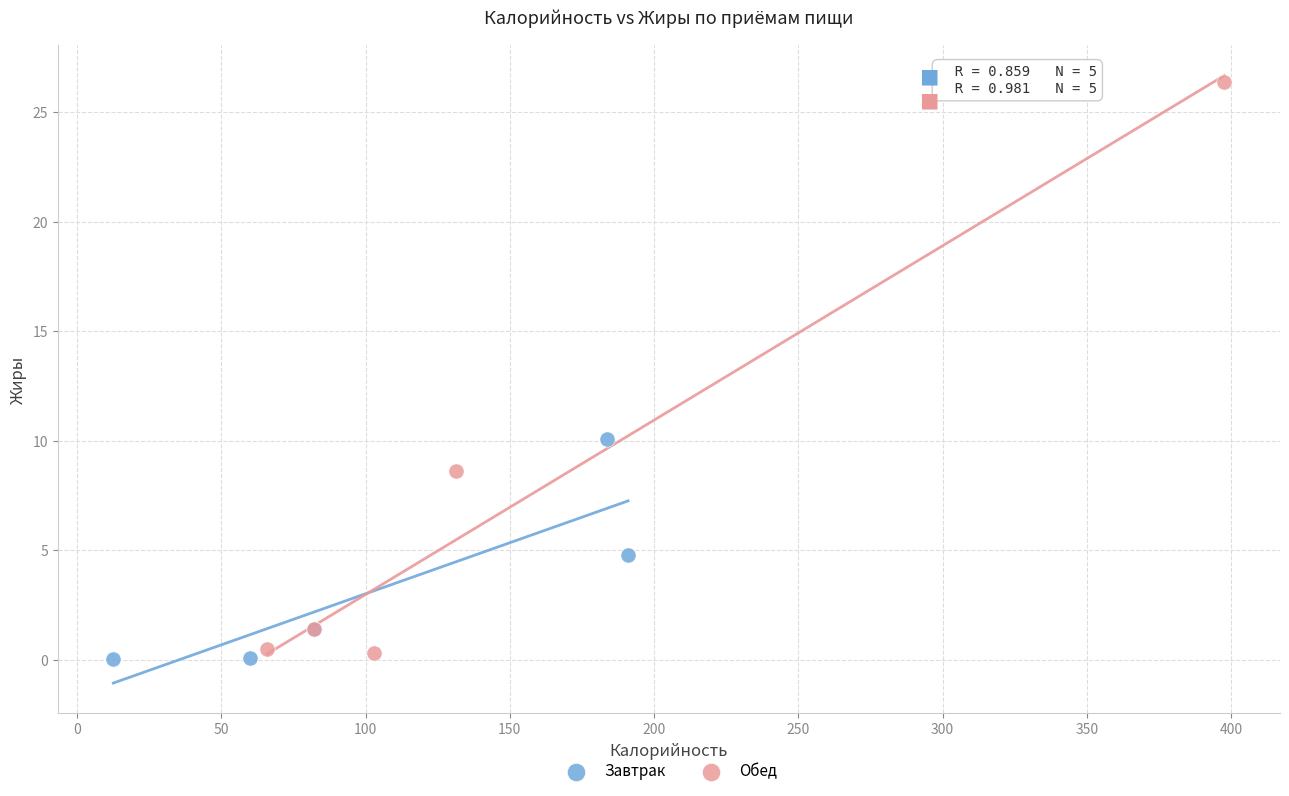

Which series reaches the minimum Y coordinate?

Завтрак